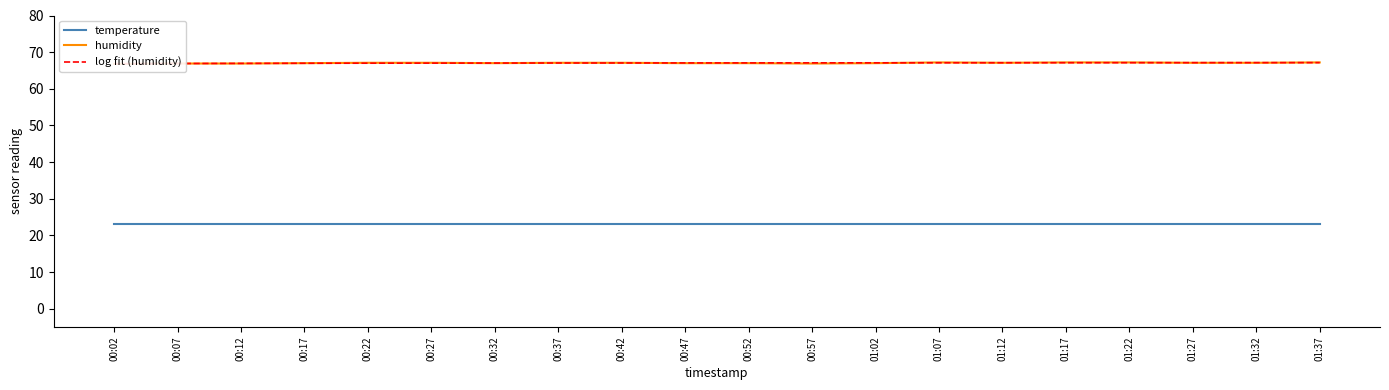

Rank the categories by value from lowest to highest.

00:02, 00:07, 00:12, 00:57, 00:17, 00:32, 00:47, 00:52, 01:02, 00:22, 00:27, 00:37, 00:42, 01:12, 01:27, 01:32, 01:07, 01:17, 01:22, 01:37